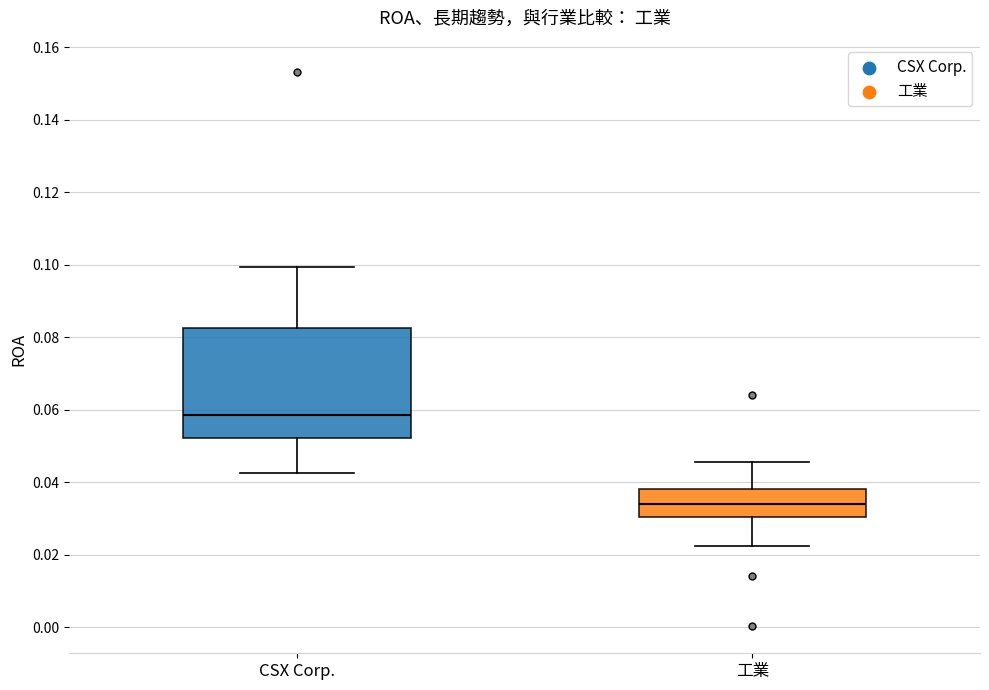

Which box's median line is the highest?

CSX Corp.